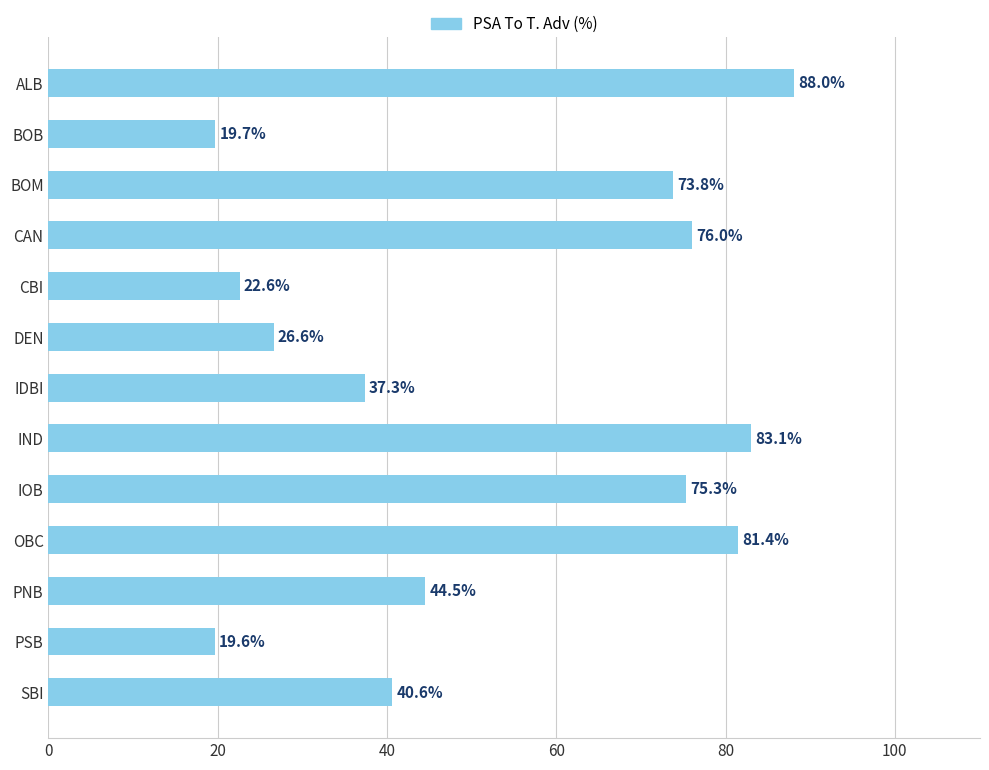

List the labels in order of value, smallest first.

PSB, BOB, CBI, DEN, IDBI, SBI, PNB, BOM, IOB, CAN, OBC, IND, ALB